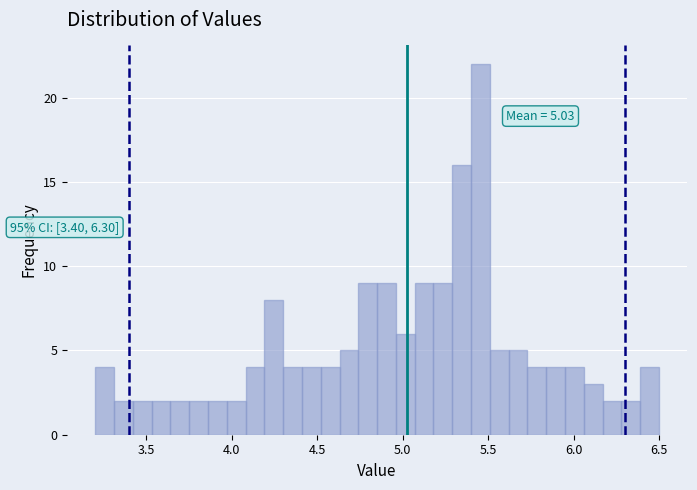

Around what value on the x-axis is the tallest bar? Give the approximate position of its centre, as read against the axis.

5.45